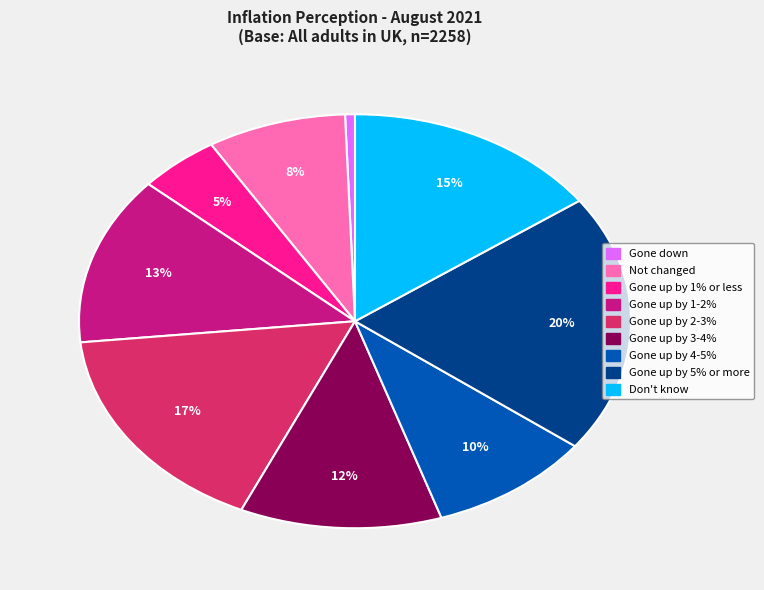

What percentage is the Gone up by 4-5% slice, to the nearest percent?

10%